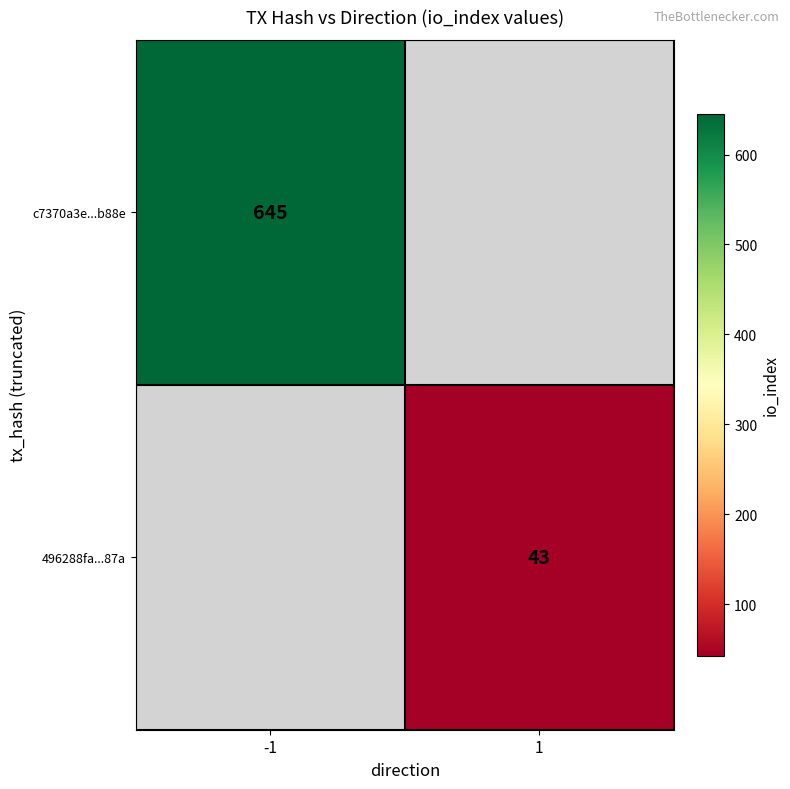

The 496288fa...87a series shows 43 at 1. True or false?

True